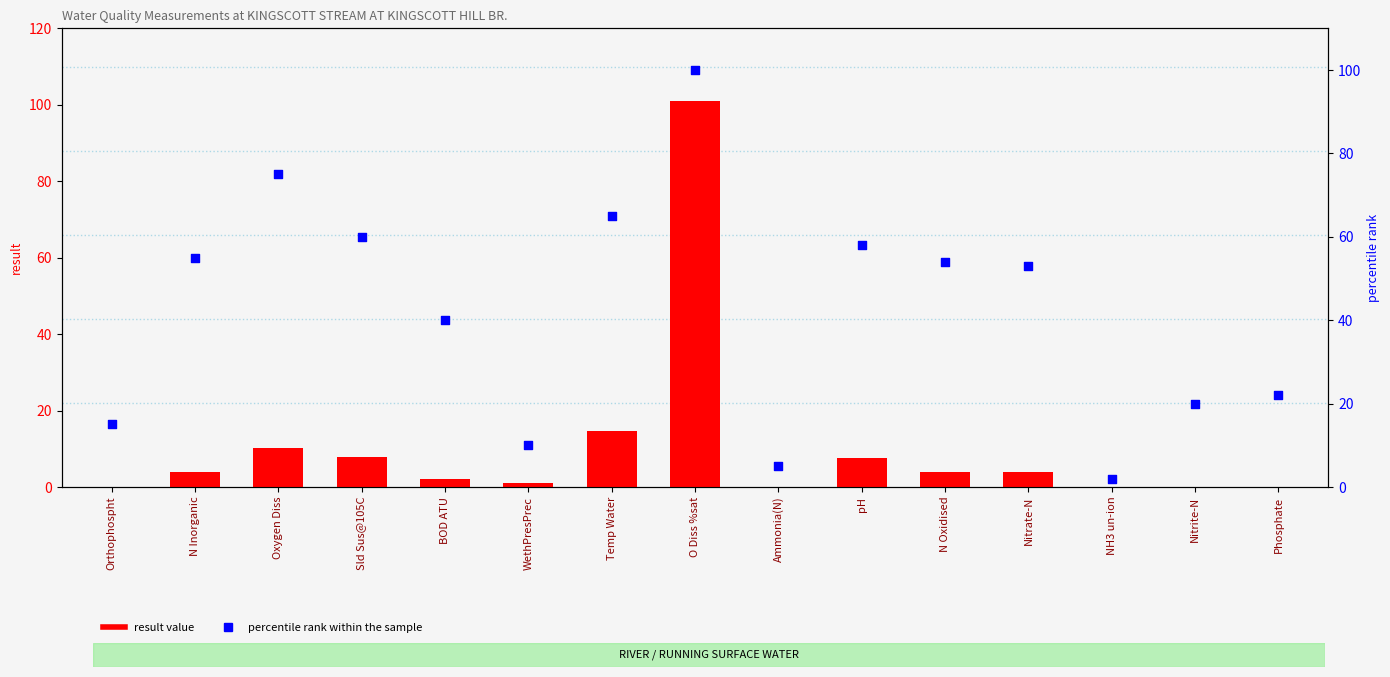

What is the total value across all series at Temp Water?

79.7